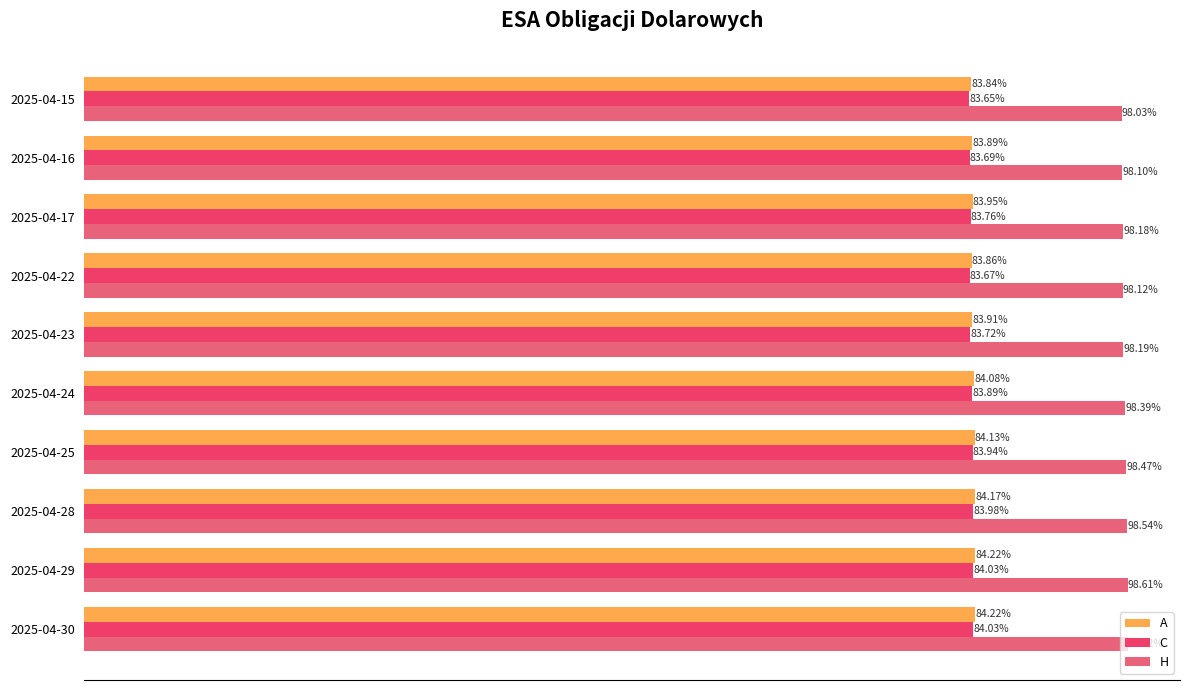

What are all the series names shown in the legend?

A, C, H